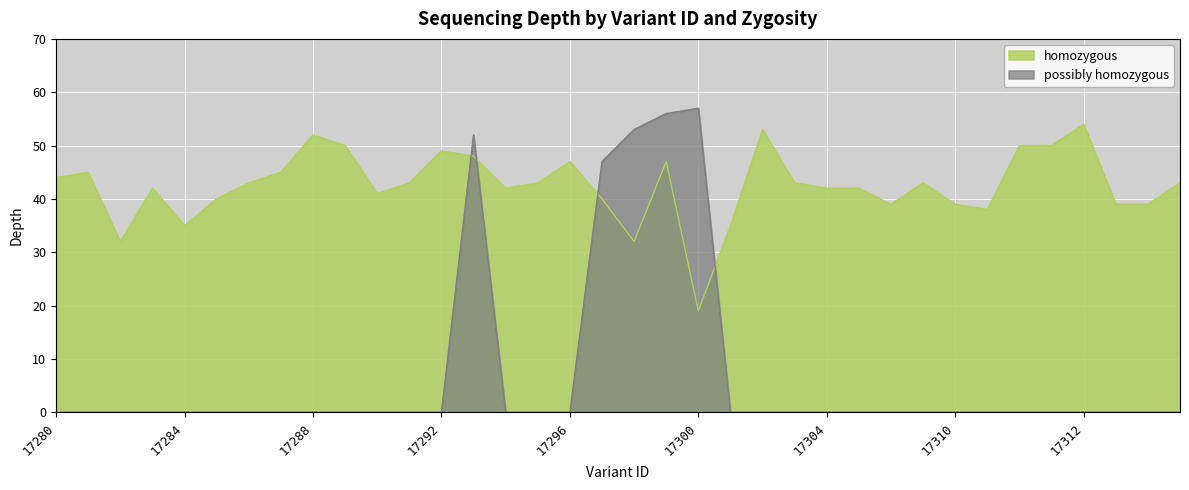

True or false: possibly homozygous has a value of 47 at 115617297.

True